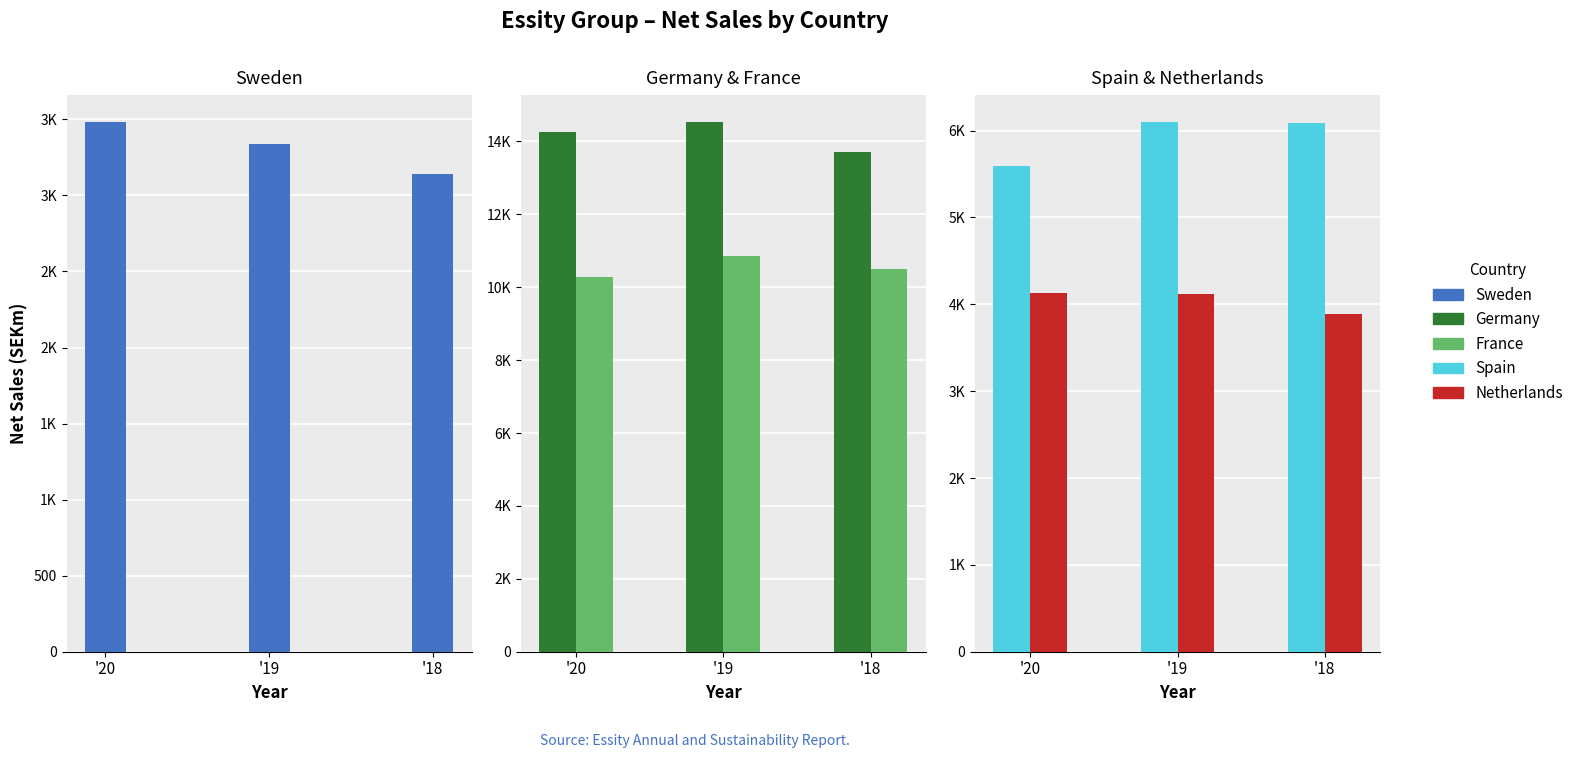

At which label does Spain first exceed 6087?

'19